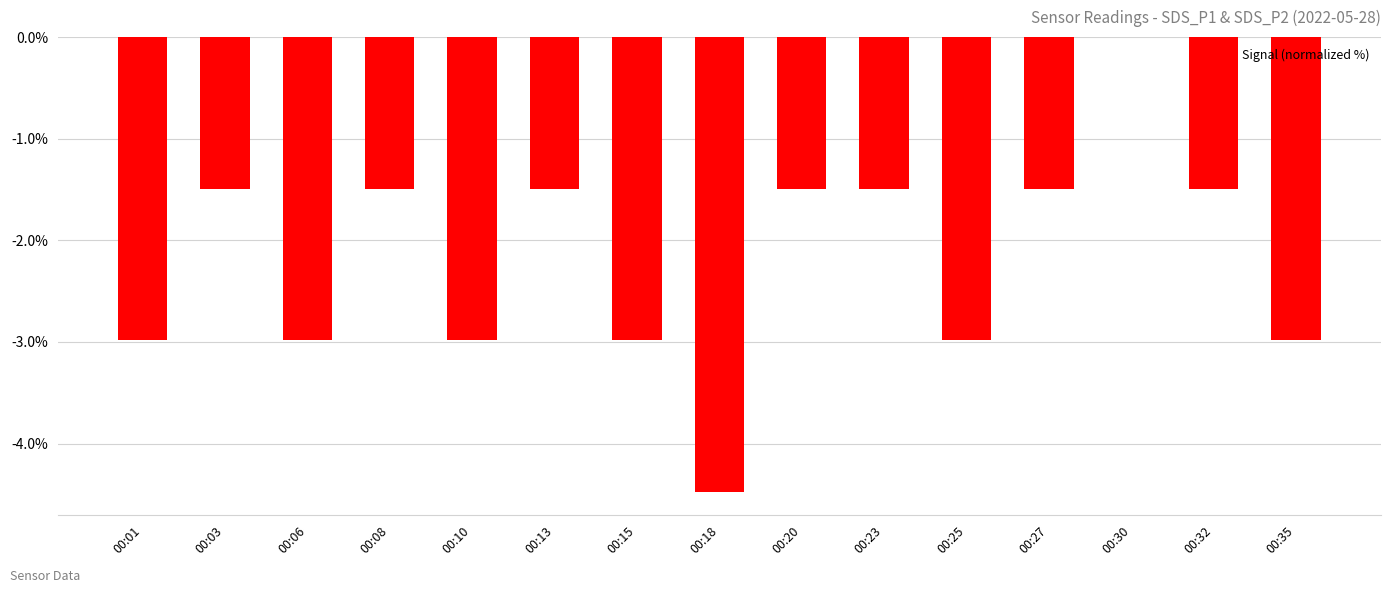

The value at 00:13 is -1.5. True or false?

True